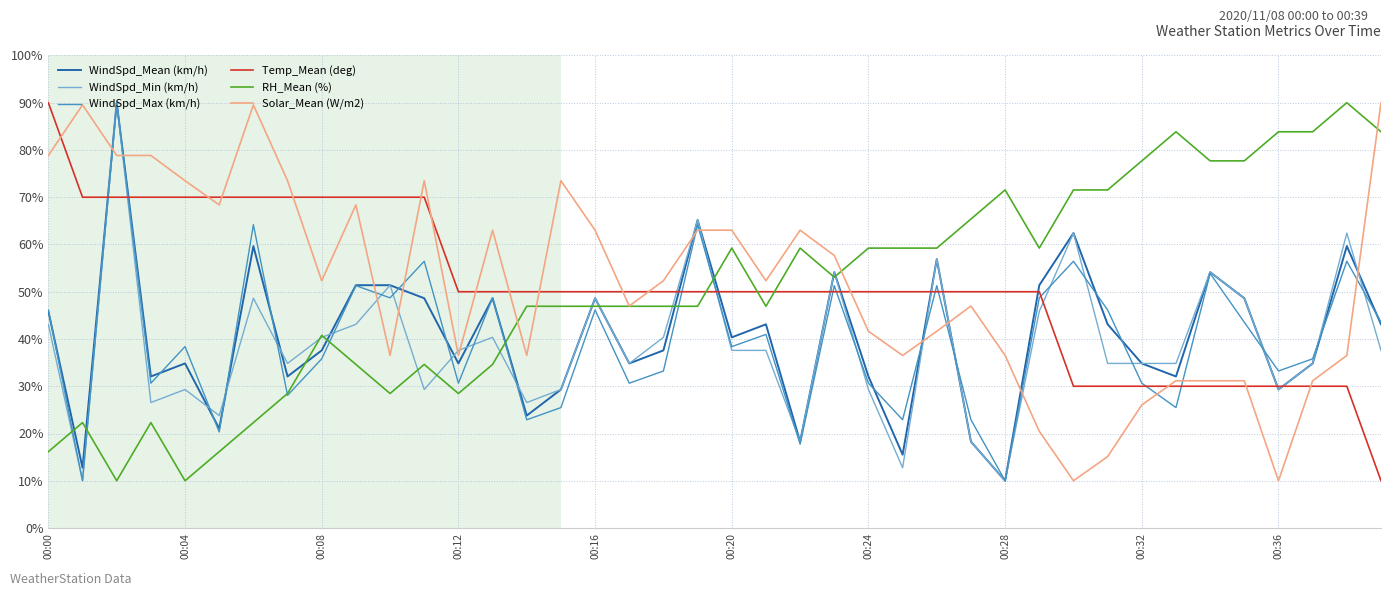

Reading left to right, what are all the values shown in this chart?

WindSpd_Mean (km/h): 45.9	12.8	90.0	32.1	34.8	21.0	59.7	32.1	37.6	51.4	51.4	48.6	34.8	48.6	23.8	29.3	48.6	34.8	37.6	65.2	40.3	43.1	18.3	54.1	32.1	15.5	56.9	18.3	10.0	51.4	62.4	43.1	34.8	32.1	54.1	48.6	29.3	34.8	59.7	43.1
WindSpd_Min (km/h): 43.1	10.0	90.0	26.6	29.3	23.8	48.6	34.8	40.3	43.1	51.4	29.3	37.6	40.3	26.6	29.3	48.6	34.8	40.3	65.2	37.6	37.6	18.3	54.1	29.3	12.8	56.9	18.3	10.0	45.9	62.4	34.8	34.8	34.8	54.1	48.6	29.3	34.8	62.4	37.6
WindSpd_Max (km/h): 46.1	10.0	90.0	30.6	38.4	20.3	64.2	28.1	35.8	51.3	48.7	56.5	30.6	48.7	22.9	25.5	46.1	30.6	33.2	64.2	38.4	41.0	17.7	51.3	30.6	22.9	51.3	22.9	10.0	48.7	56.5	46.1	30.6	25.5	53.9	43.5	33.2	35.8	56.5	43.5
Temp_Mean (deg): 90.0	70.0	70.0	70.0	70.0	70.0	70.0	70.0	70.0	70.0	70.0	70.0	50.0	50.0	50.0	50.0	50.0	50.0	50.0	50.0	50.0	50.0	50.0	50.0	50.0	50.0	50.0	50.0	50.0	50.0	30.0	30.0	30.0	30.0	30.0	30.0	30.0	30.0	30.0	10.0
RH_Mean (%): 16.2	22.3	10.0	22.3	10.0	16.2	22.3	28.5	40.8	34.6	28.5	34.6	28.5	34.6	46.9	46.9	46.9	46.9	46.9	46.9	59.2	46.9	59.2	53.1	59.2	59.2	59.2	65.4	71.5	59.2	71.5	71.5	77.7	83.8	77.7	77.7	83.8	83.8	90.0	83.8
Solar_Mean (W/m2): 78.8	89.5	78.8	78.8	73.5	68.4	89.5	73.5	52.3	68.4	36.5	73.5	36.5	63.0	36.5	73.5	63.0	47.0	52.3	63.0	63.0	52.3	63.0	57.7	41.6	36.5	41.6	47.0	36.5	20.5	10.0	15.1	26.0	31.2	31.2	31.2	10.0	31.2	36.5	90.0